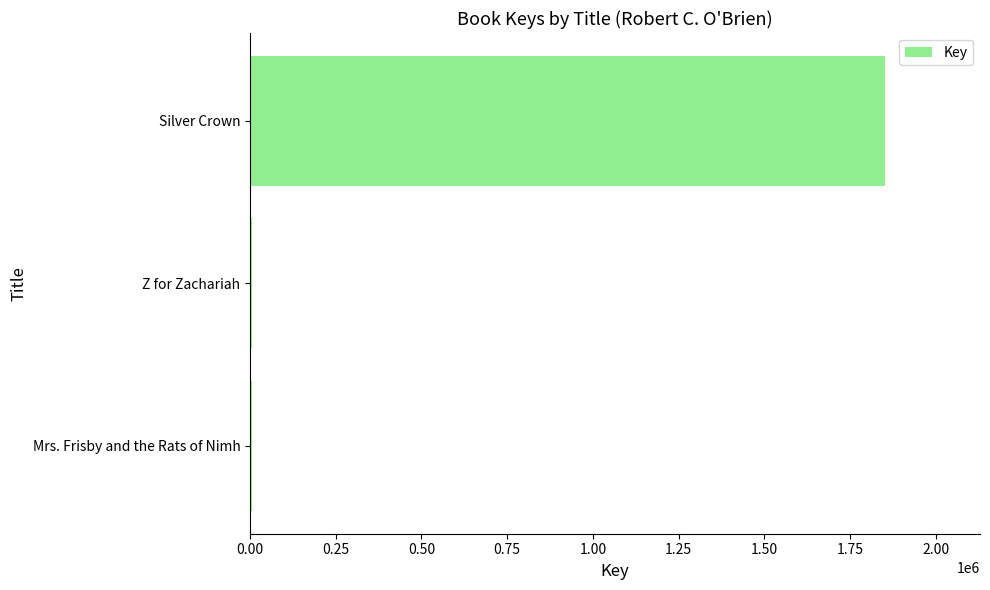

At which category does the chart reach its peak across all series?

Silver Crown